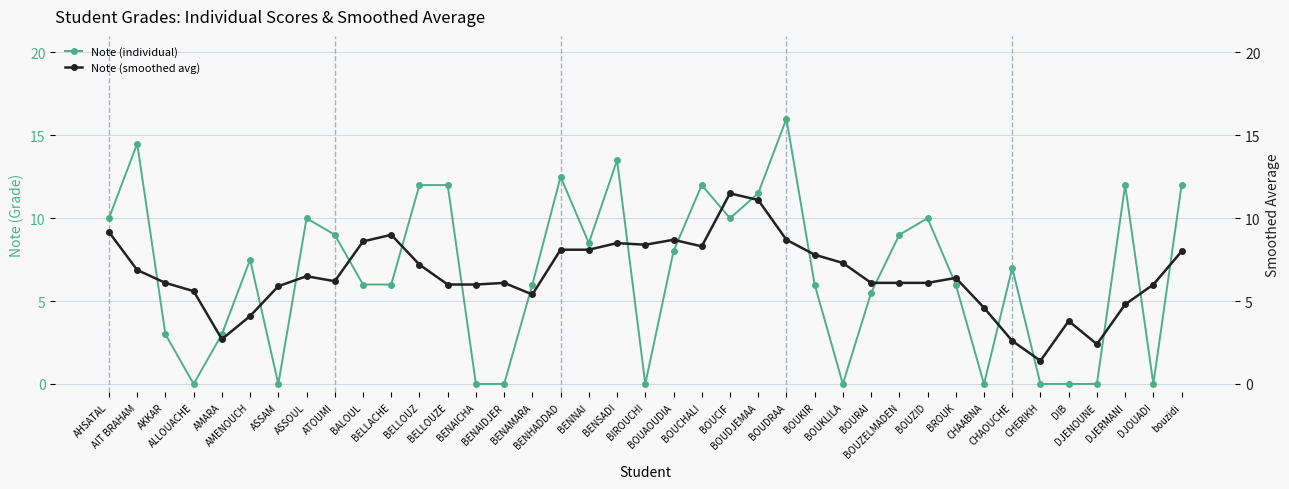

Rank the series by their average value, from highest to lowest.

Note (individual), Note (smoothed avg)